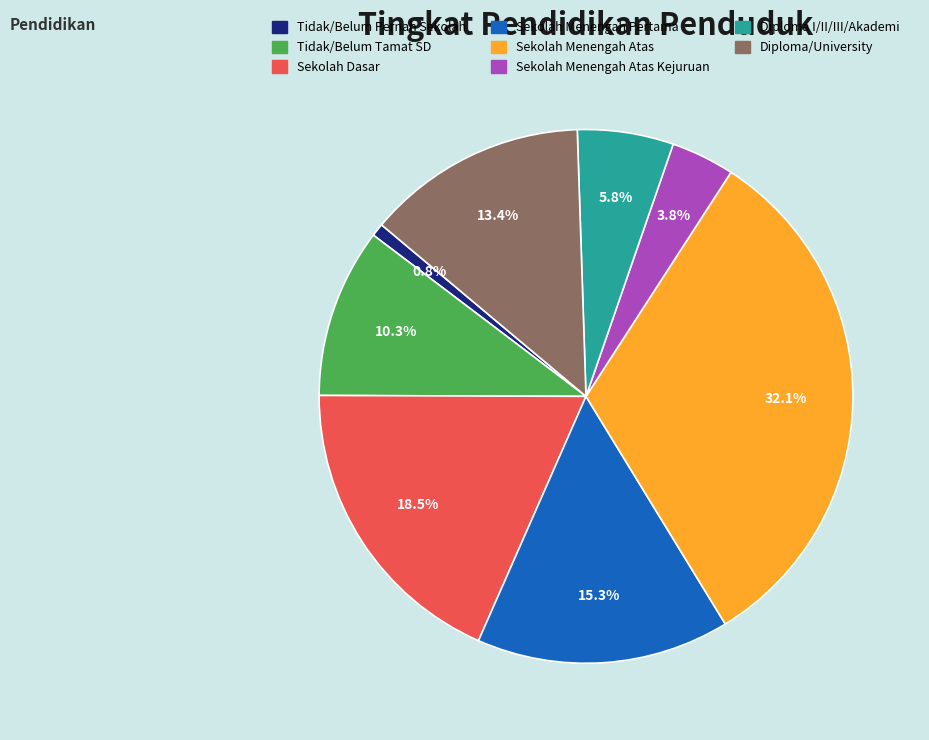

To the nearest percent, what is the difference between the largest and smallest slice percentages?

31%